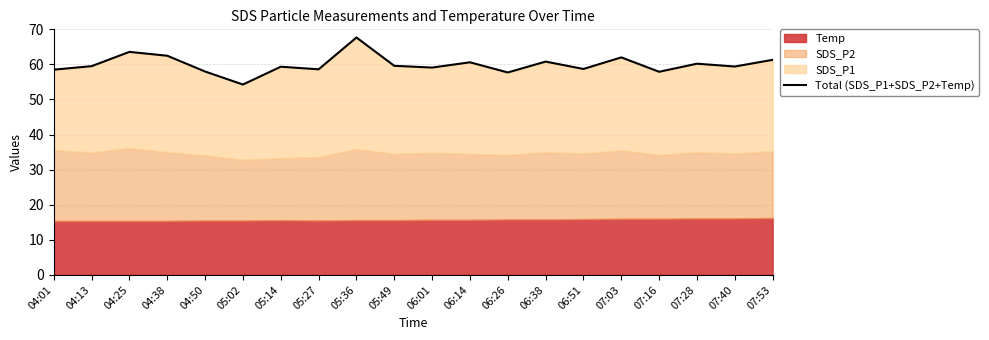

At which category does the chart reach its minimum across all series?

05:02